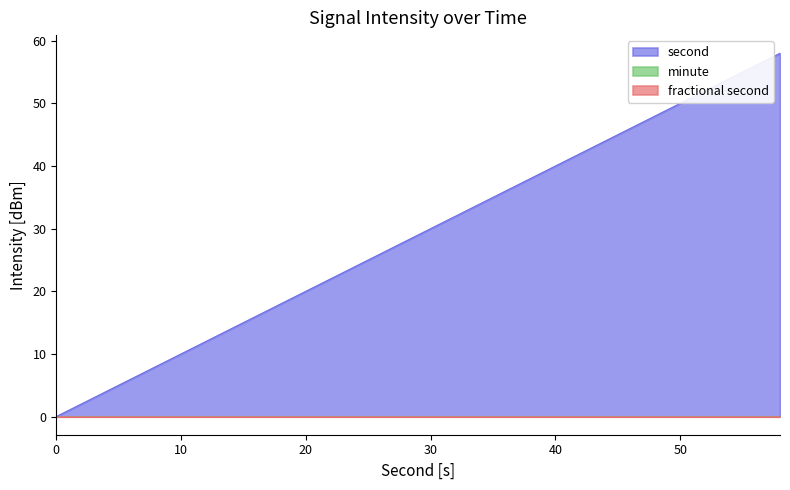

Reading left to right, what are all the values shown in this chart?

second: 0=0	2=2	4=4	6=6	8=8	10=10	12=12	14=14	16=16	18=18	20=20	22=22	24=24	26=26	28=28	30=30	32=32	34=34	36=36	38=38	40=40	42=42	44=44	46=46	48=48	50=50	52=52	54=54	56=56	58=58
minute: 0=0	2=0	4=0	6=0	8=0	10=0	12=0	14=0	16=0	18=0	20=0	22=0	24=0	26=0	28=0	30=0	32=0	34=0	36=0	38=0	40=0	42=0	44=0	46=0	48=0	50=0	52=0	54=0	56=0	58=0
fractional second: 0=0	2=0	4=0	6=0	8=0	10=0	12=0	14=0	16=0	18=0	20=0	22=0	24=0	26=0	28=0	30=0	32=0	34=0	36=0	38=0	40=0	42=0	44=0	46=0	48=0	50=0	52=0	54=0	56=0	58=0